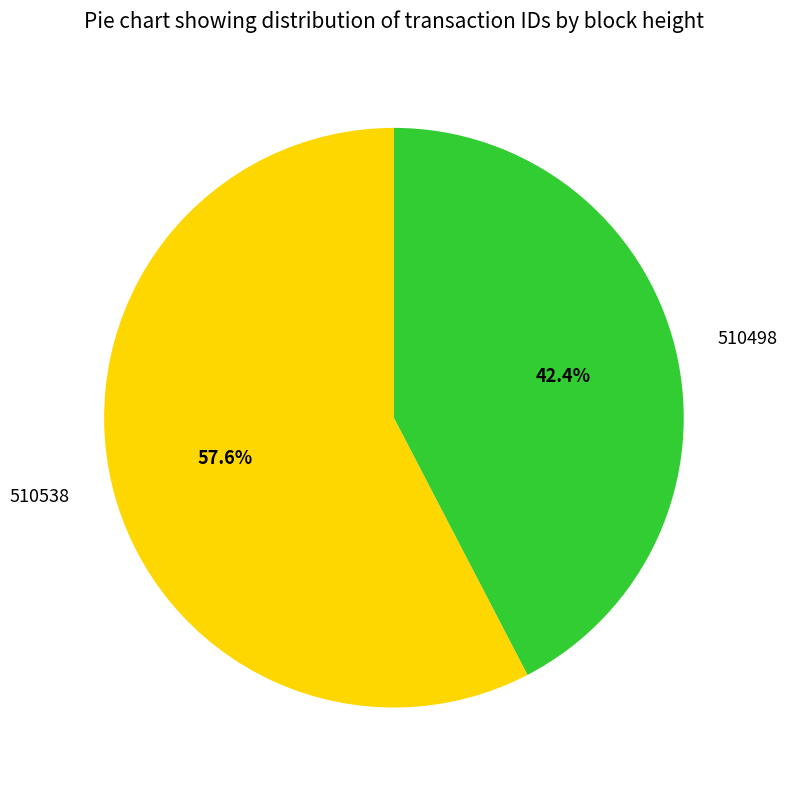

To the nearest percent, what portion does 510498 represent?

42%